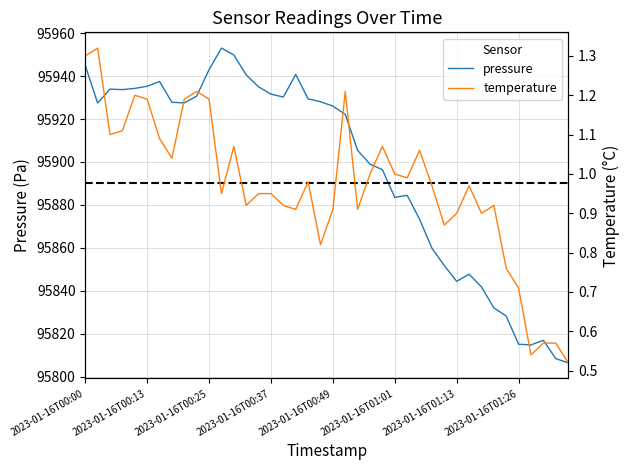

Is this an area chart (filled region under the line)?

No